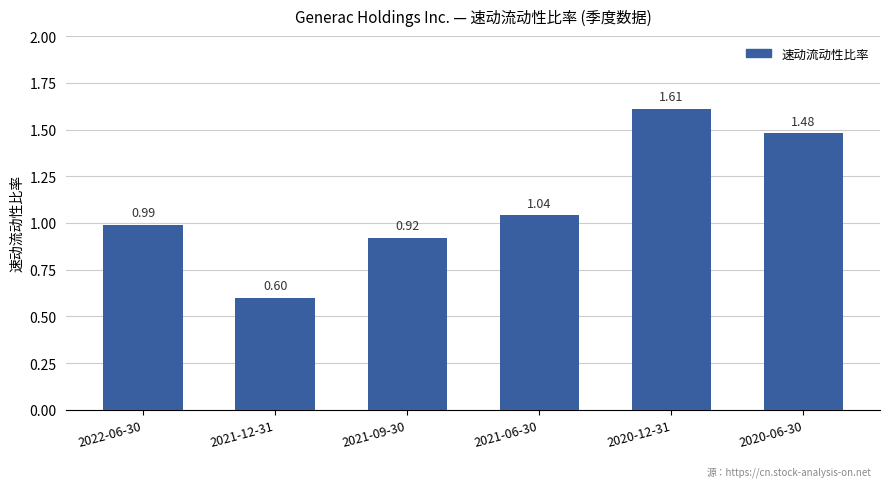

What is the sum of the values at 2022-06-30 and 2021-06-30?

2.0